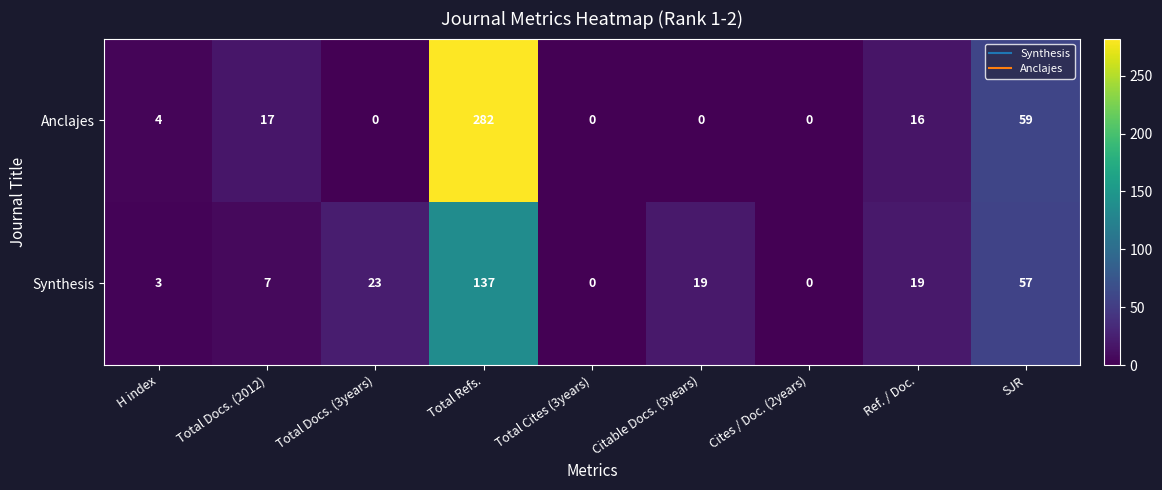

List the series in order of their overall mean, lowest first.

Synthesis, Anclajes